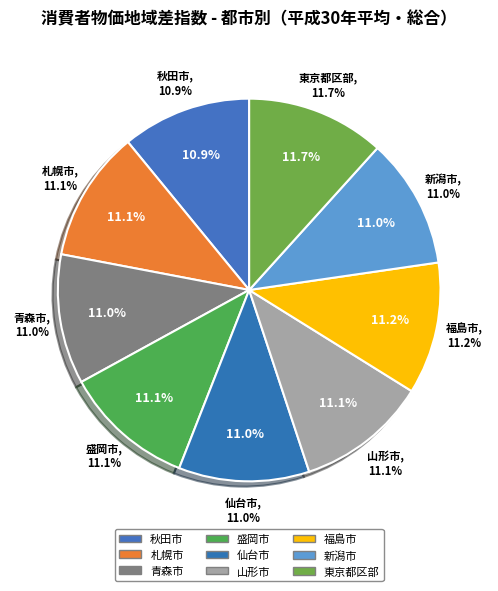

Does 札幌市 represent more than half of the total?

No